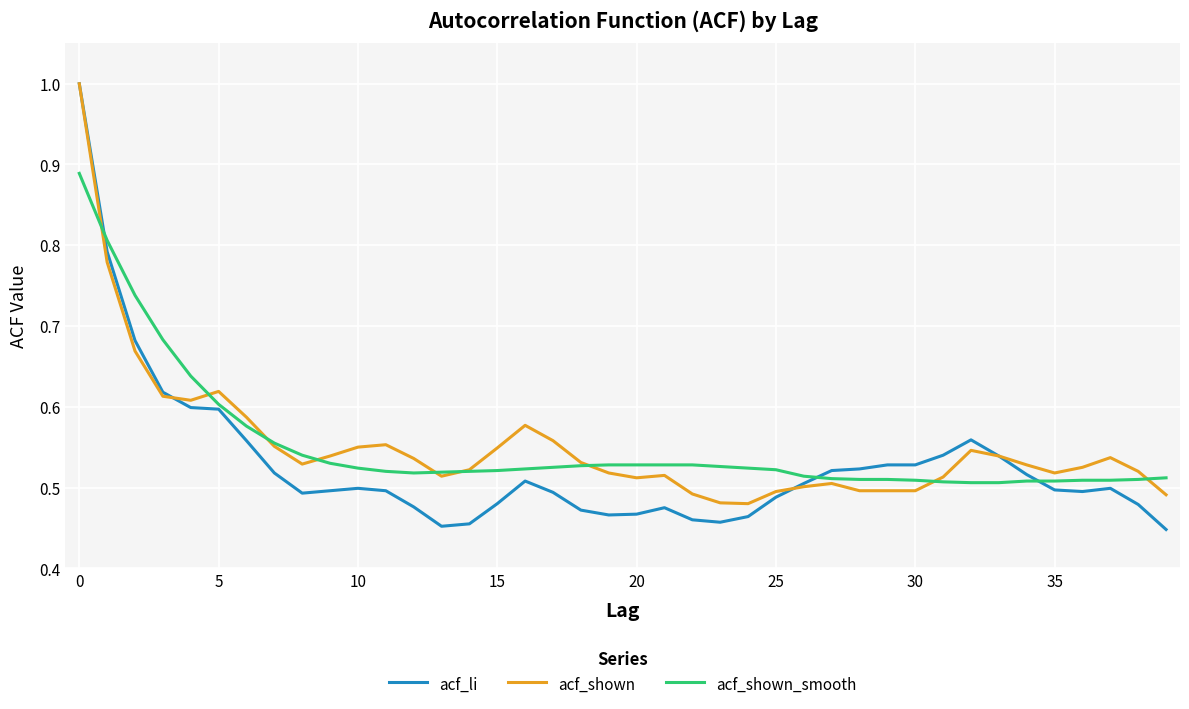

Which series has the widest spread of values?

acf_li